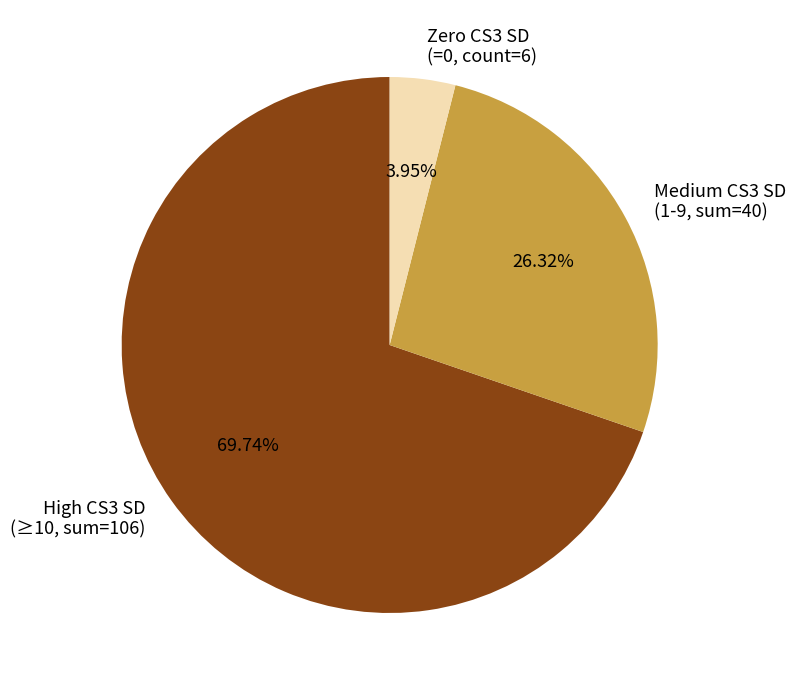

What is the ratio of the value at Medium CS3 SD (1-9, sum=40) to the value at High CS3 SD (≥10, sum=106)?

0.4